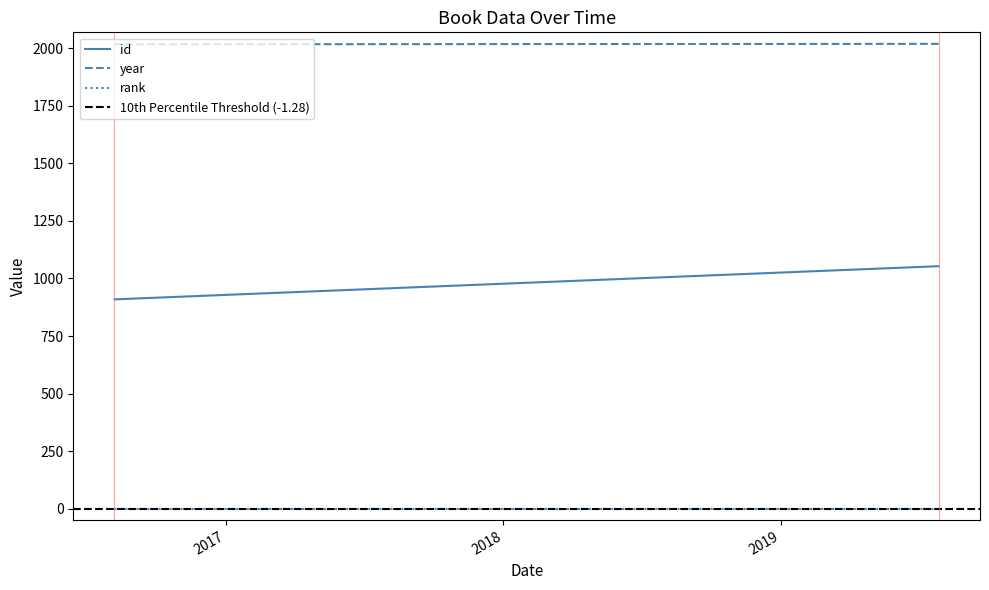

What value does the 10th Percentile Threshold (-1.28) series have at 2017?

-1.3